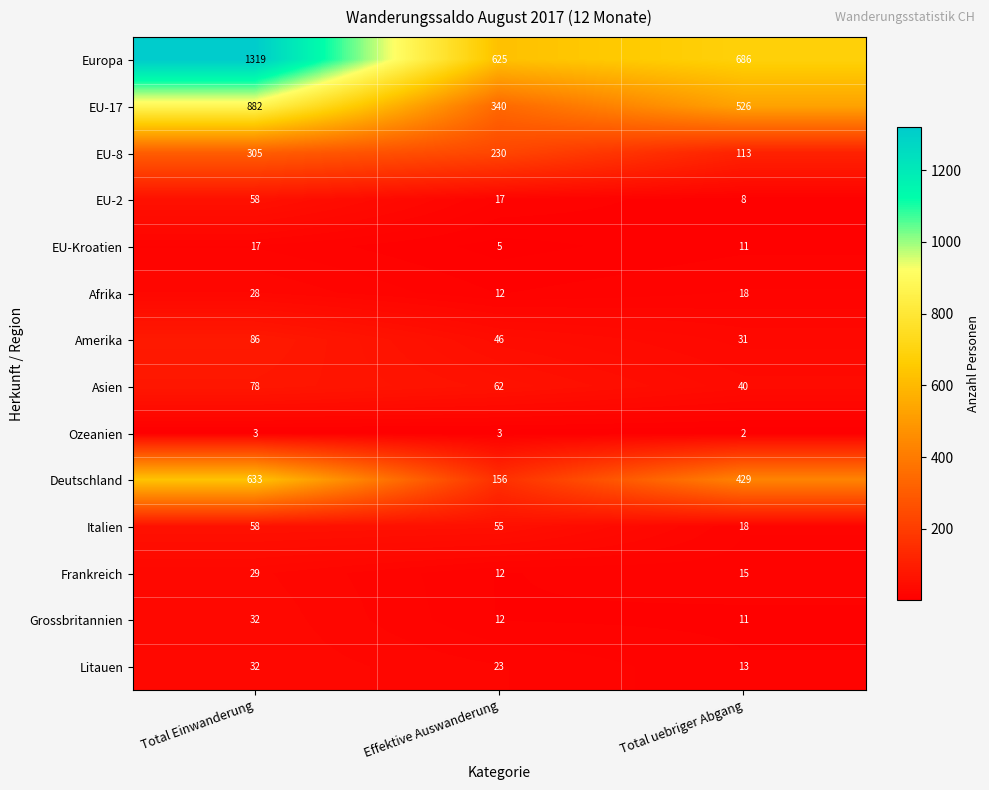

The value of Afrika at Total Einwanderung is 28. True or false?

True